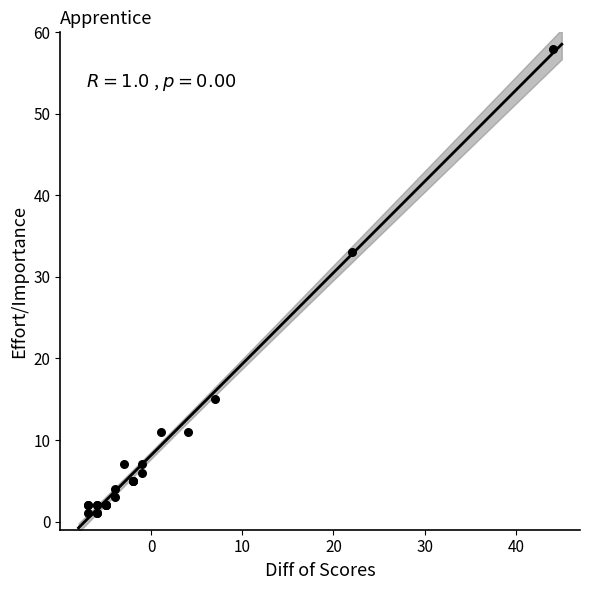

What Y value in the scatter plot is closest to 29?

33